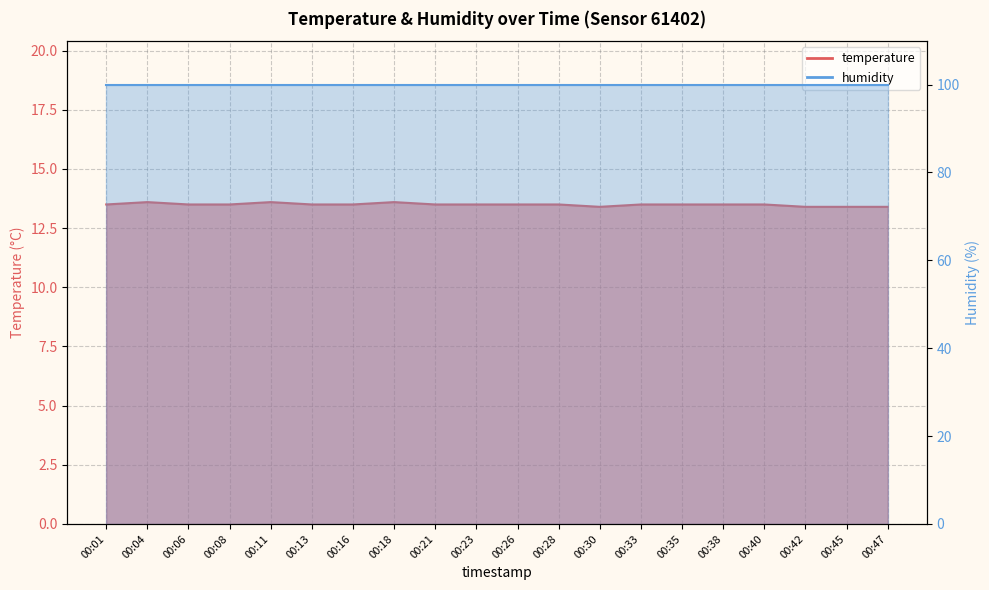

Where is the first local maximum?

00:04